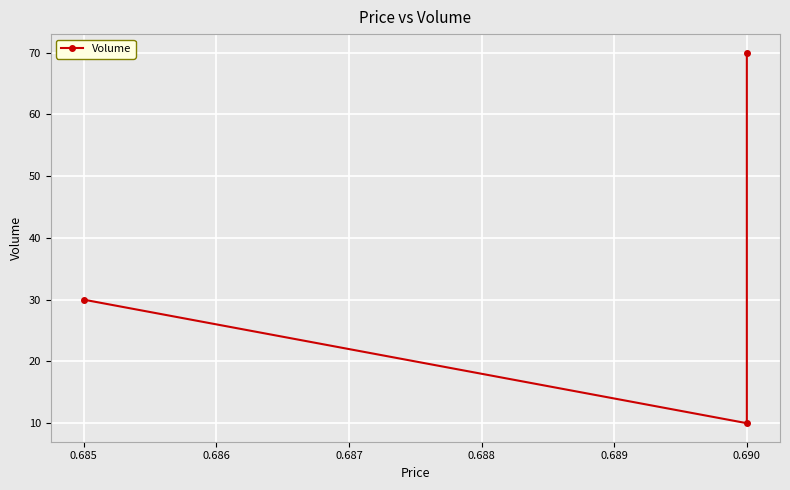

How many lines are shown in the chart?

1